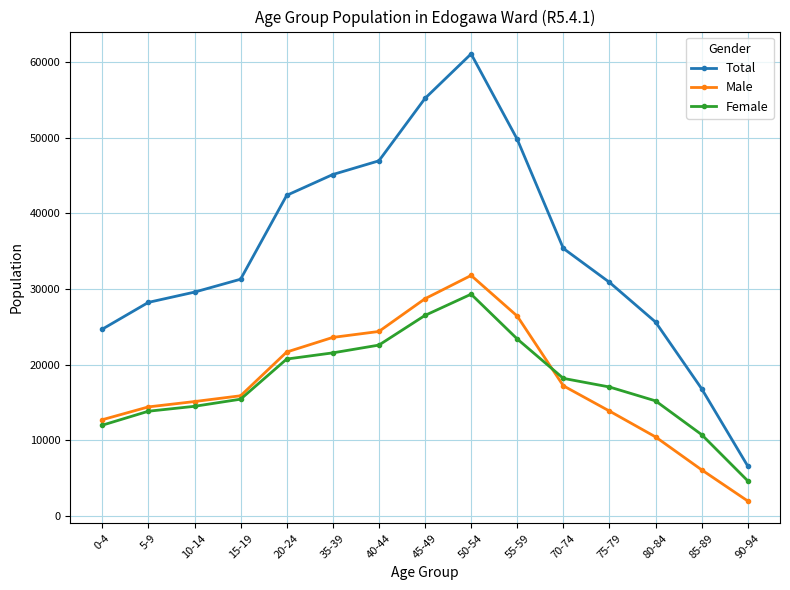

What is the label of the 2nd point from the right?

85-89